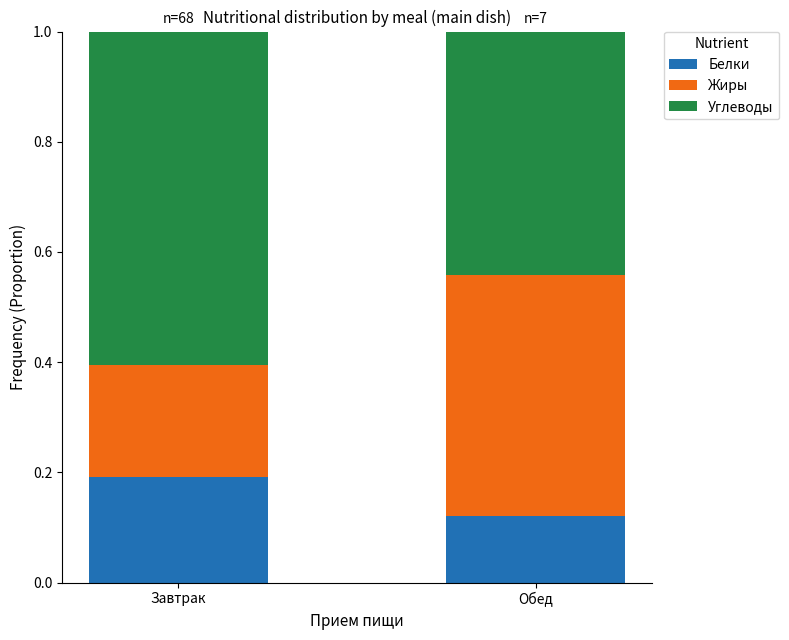

What is the sum of all Белки values?

0.3